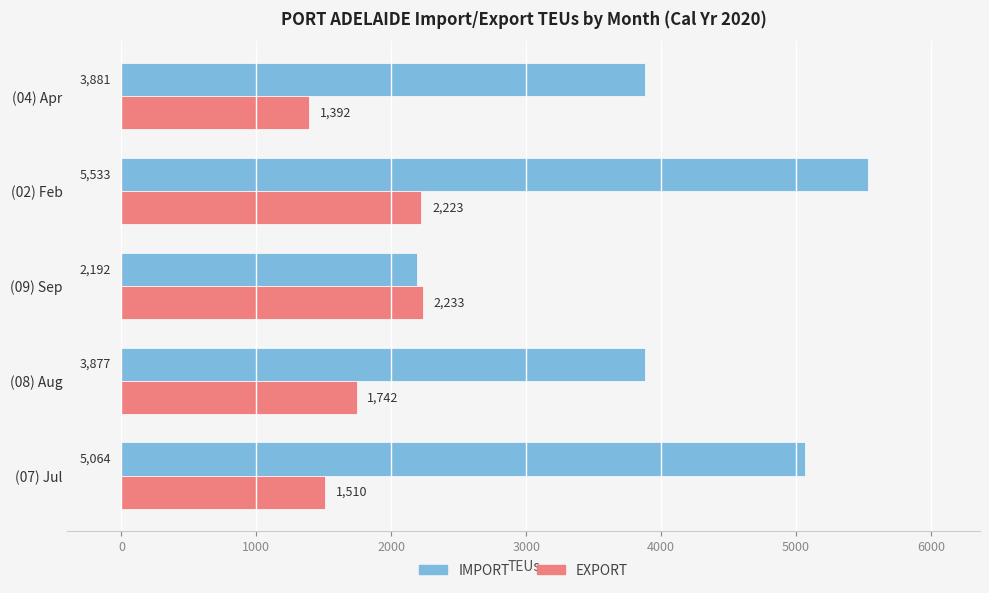

What is the difference between the highest and lowest values at (04) Apr?

2489